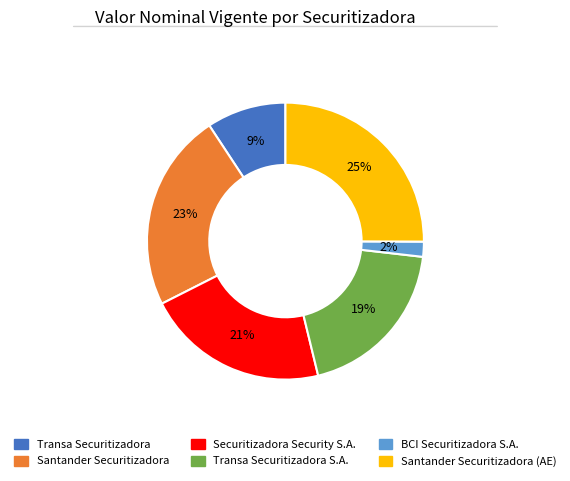

Is there any slice that represents more than half of the pie?

No